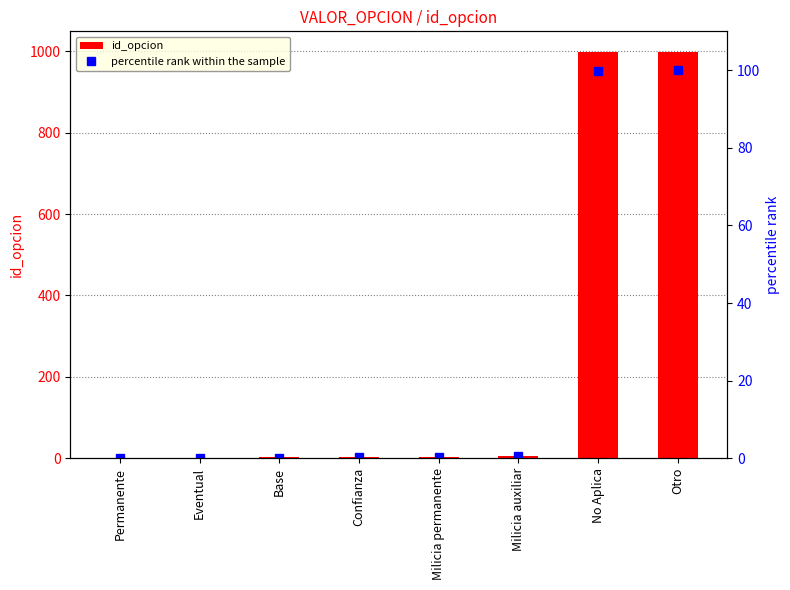

The percentile rank within the sample series shows 0.4 at Milicia permanente. True or false?

True